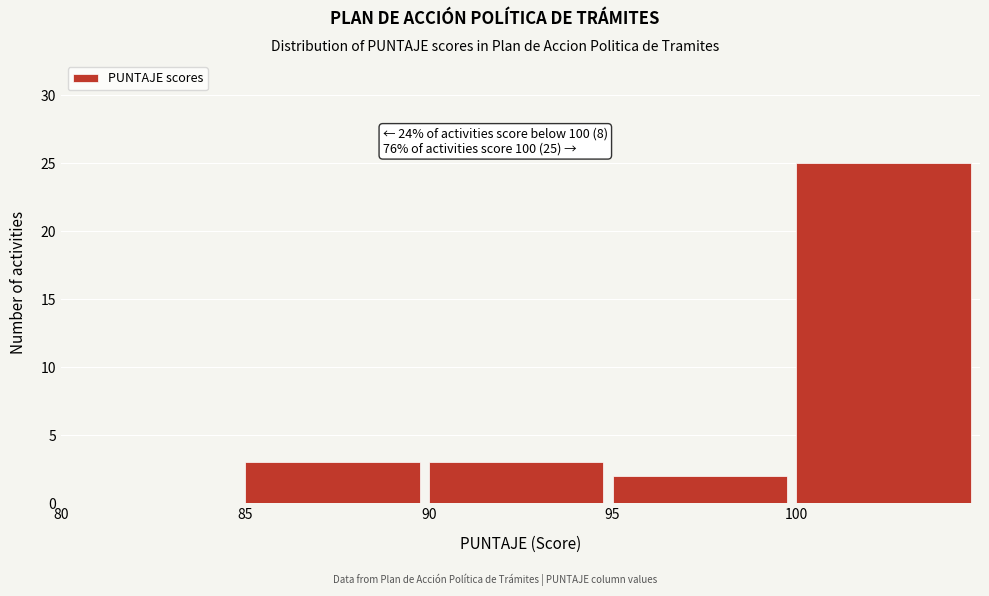

Over which range of the x-axis is the bar tallest?

100 to 105